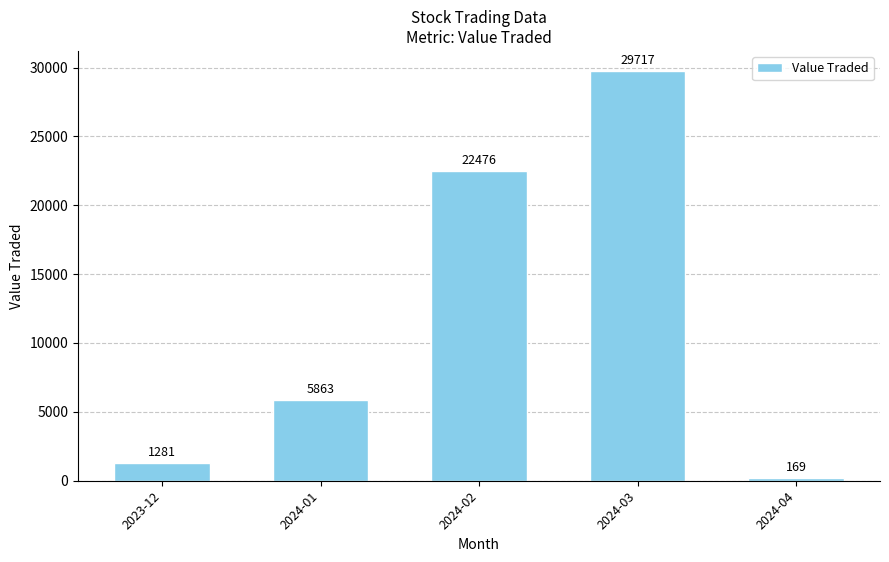

What is the sum of the values at 2024-02 and 2024-04?

22645